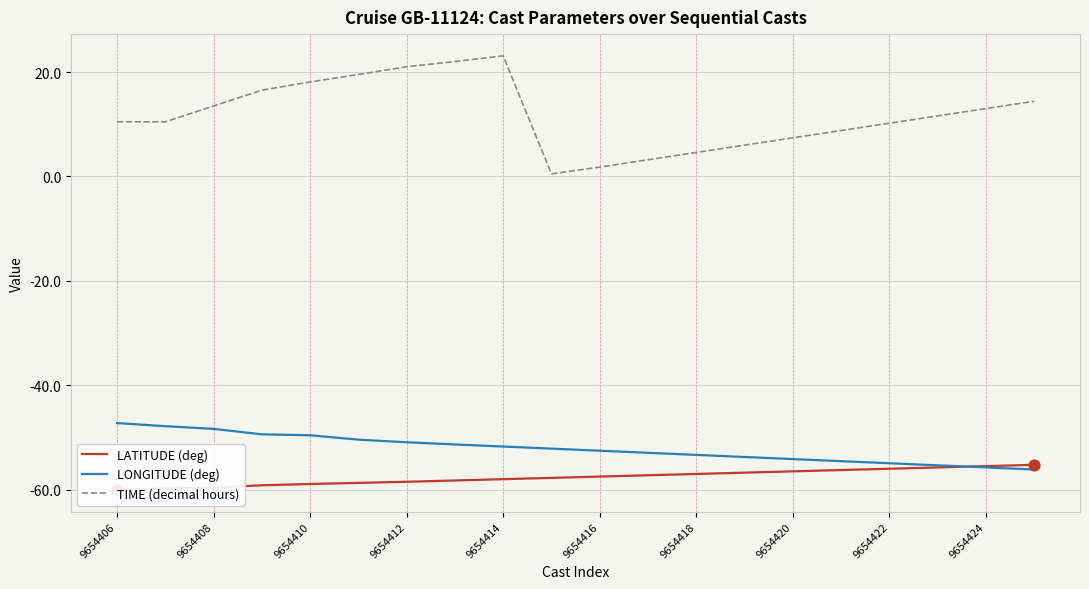

Which series reaches the maximum Y coordinate?

TIME (decimal hours)